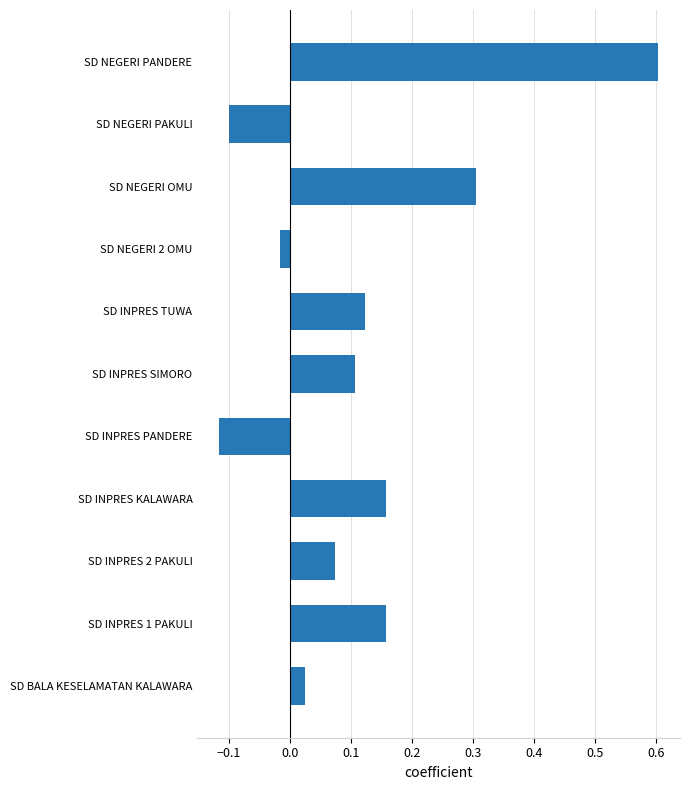

Which label corresponds to the smallest value in the chart?

SD INPRES PANDERE